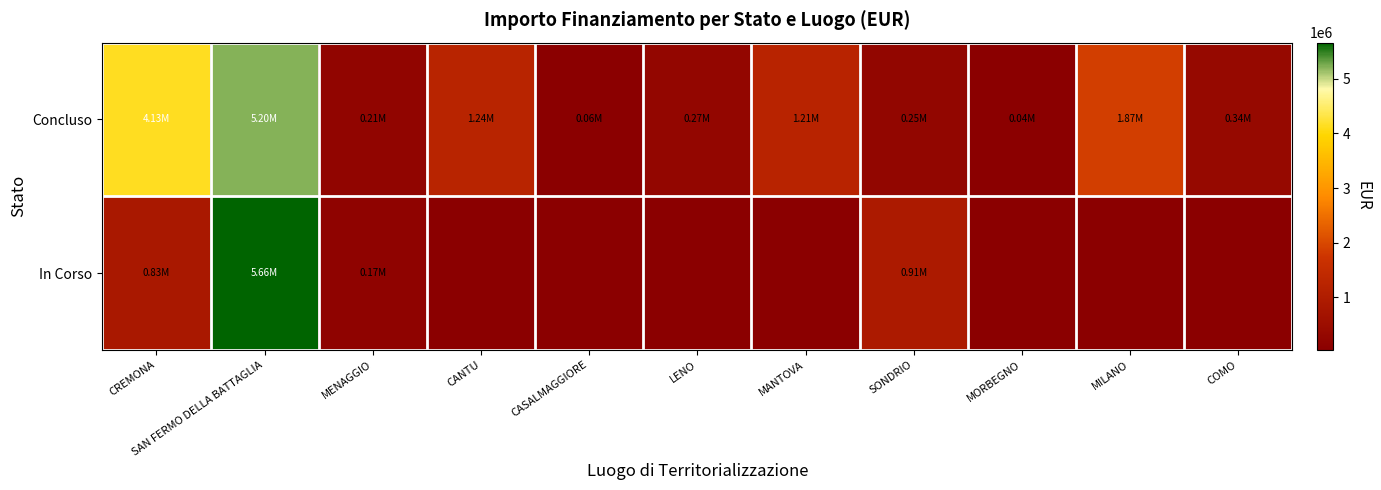

Reading left to right, list all the values displayed in this chart.

Concluso: CREMONA=4132595.6	SAN FERMO DELLA BATTAGLIA=5204015.0	MENAGGIO=212514.4	CANTU=1242450.0	CASALMAGGIORE=57564.0	LENO=269021.9	MANTOVA=1206048.8	SONDRIO=247700.0	MORBEGNO=36600.0	MILANO=1866366.7	COMO=344882.4
In Corso: CREMONA=833874.0	SAN FERMO DELLA BATTAGLIA=5662257.7	MENAGGIO=165553.7	CANTU=36600.0	CASALMAGGIORE=36600.0	LENO=36600.0	MANTOVA=36600.0	SONDRIO=914000.0	MORBEGNO=36600.0	MILANO=36600.0	COMO=36600.0